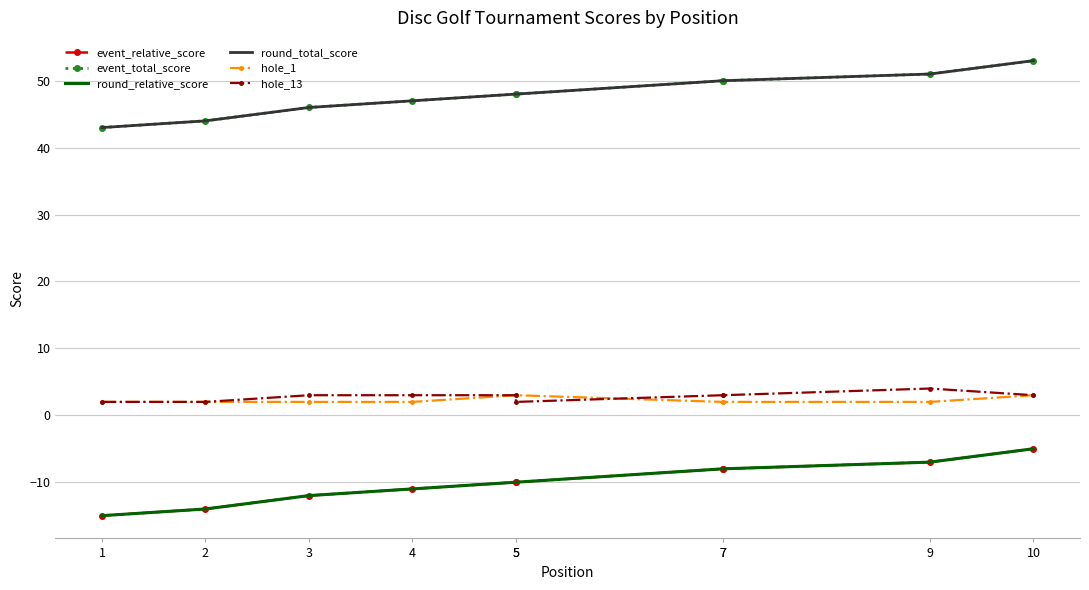

At which category is the sum across all series the highest?

10